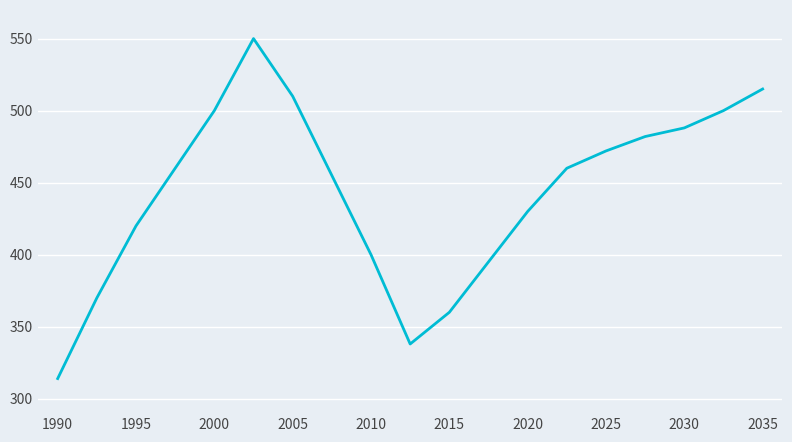

What is the difference between the maximum and minimum values?

236